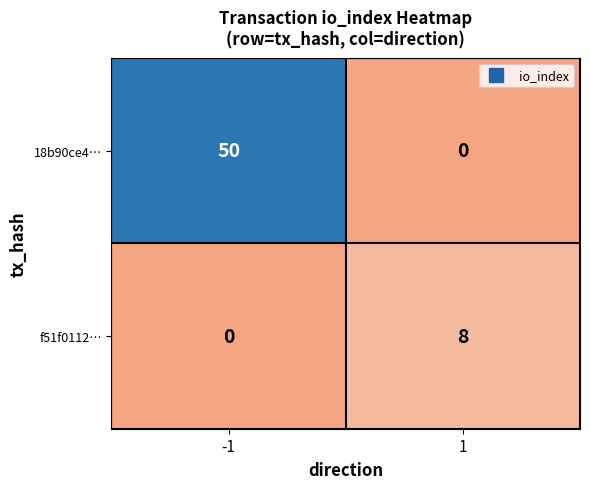

Rank the series at -1 from highest to lowest value.

18b90ce4…, f51f0112…